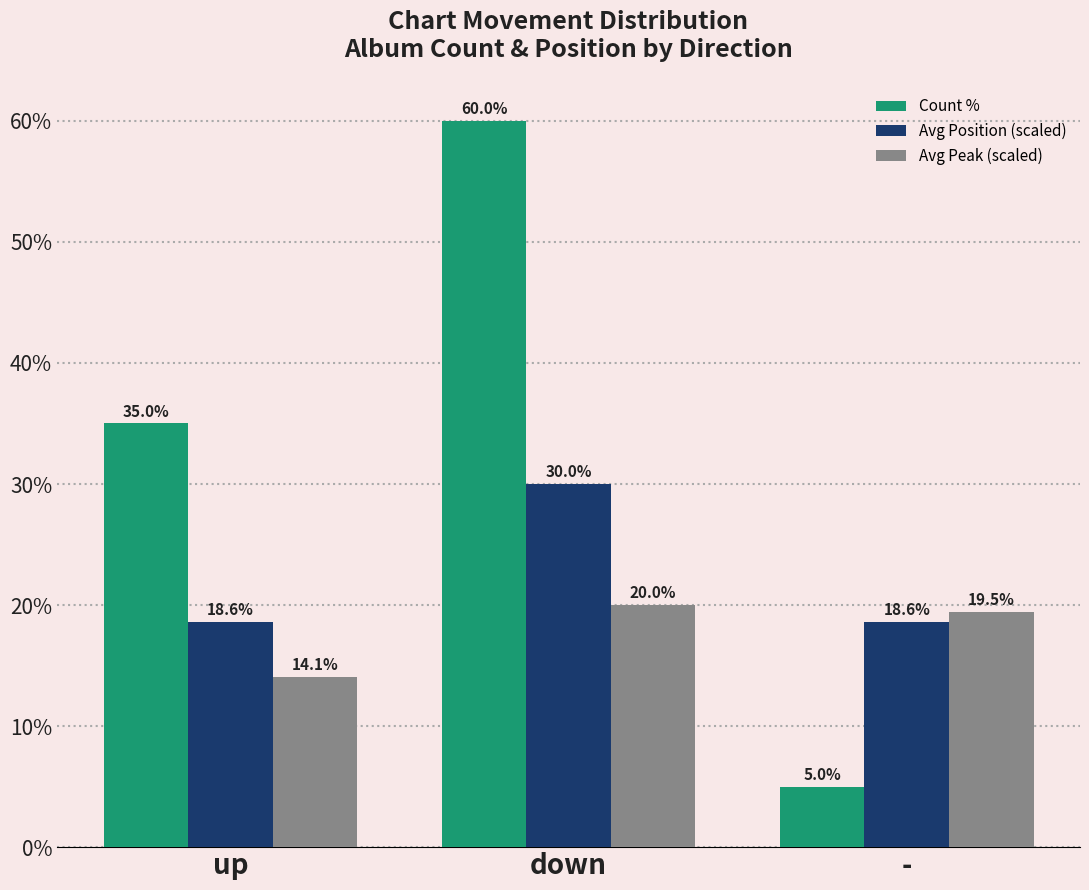

Rank the series by their maximum value, from lowest to highest.

Avg Peak (scaled), Avg Position (scaled), Count %